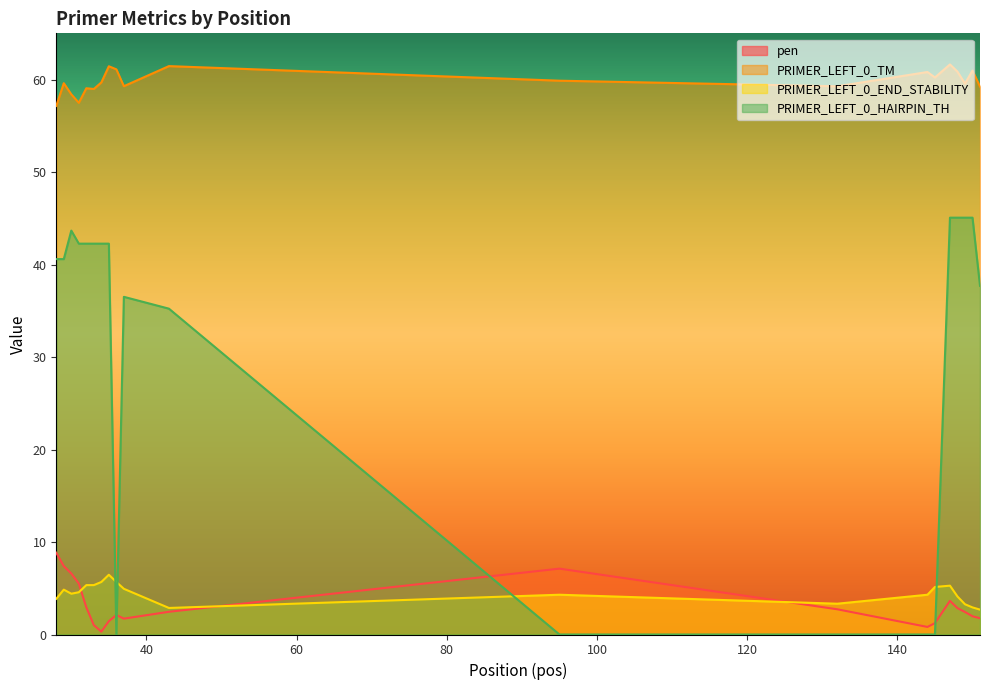

At which category is the sum across all series the highest?

147